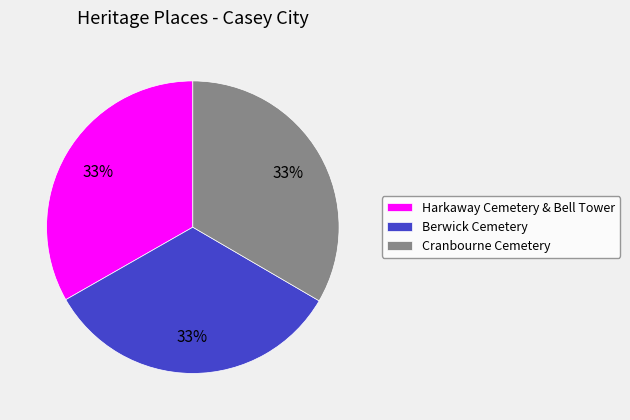

How many segments does this pie chart have?

3